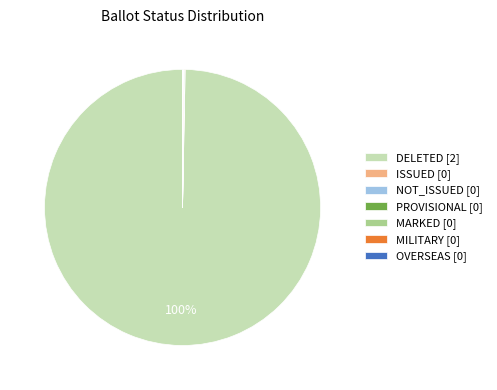

Which category has the biggest portion of the pie?

DELETED [2]